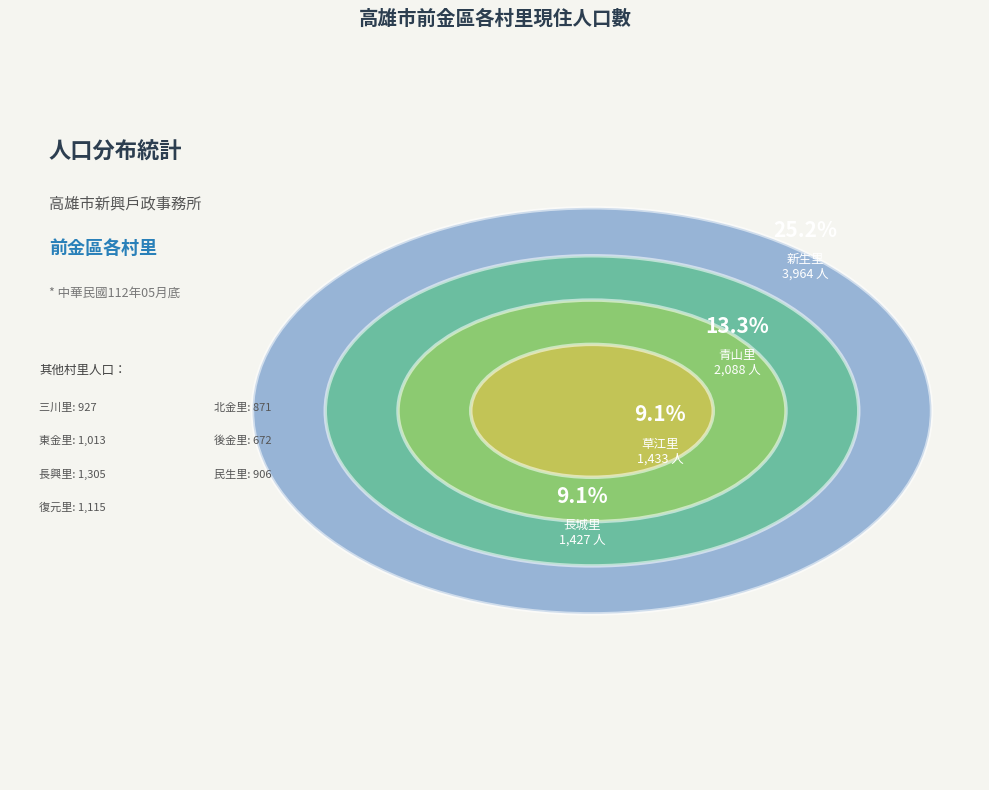

What is the ratio of the value at 民生里 to the value at 新生里?

0.2